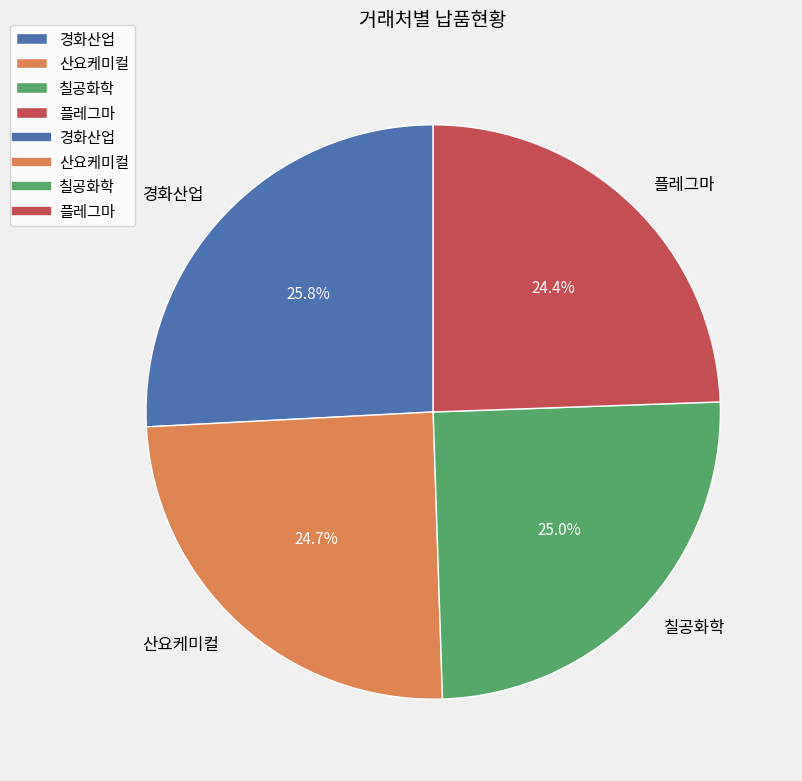

How many slices are in this pie chart?

4